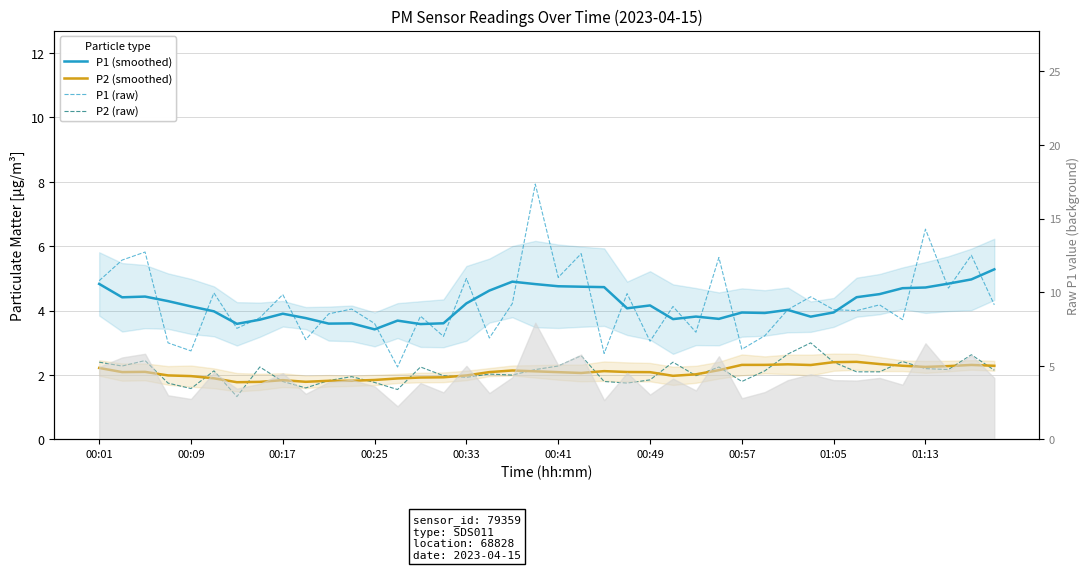

Is the value of P2 (smoothed) at 19 greater than the value of P2 (raw) at 00:57?

No